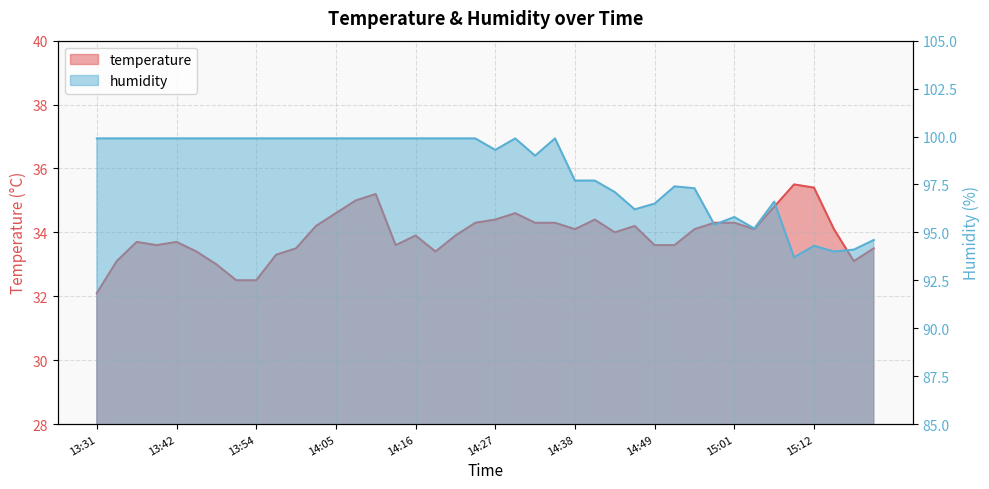

What is the sum of the temperature values at 15:15 and 14:22?

68.0